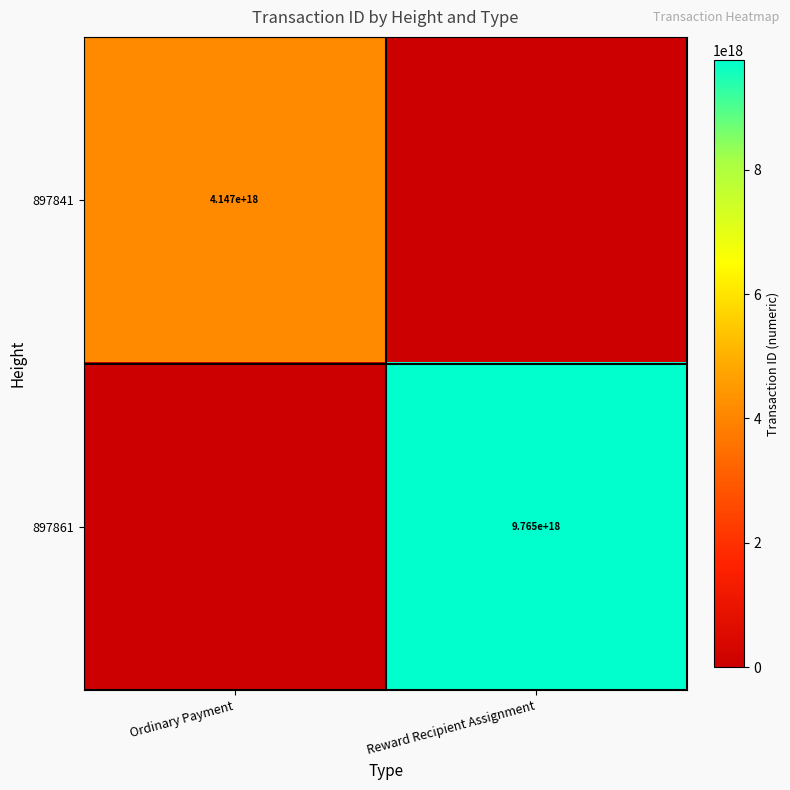

The 897861 series shows 13682836061698267136 at Reward Recipient Assignment. True or false?

False